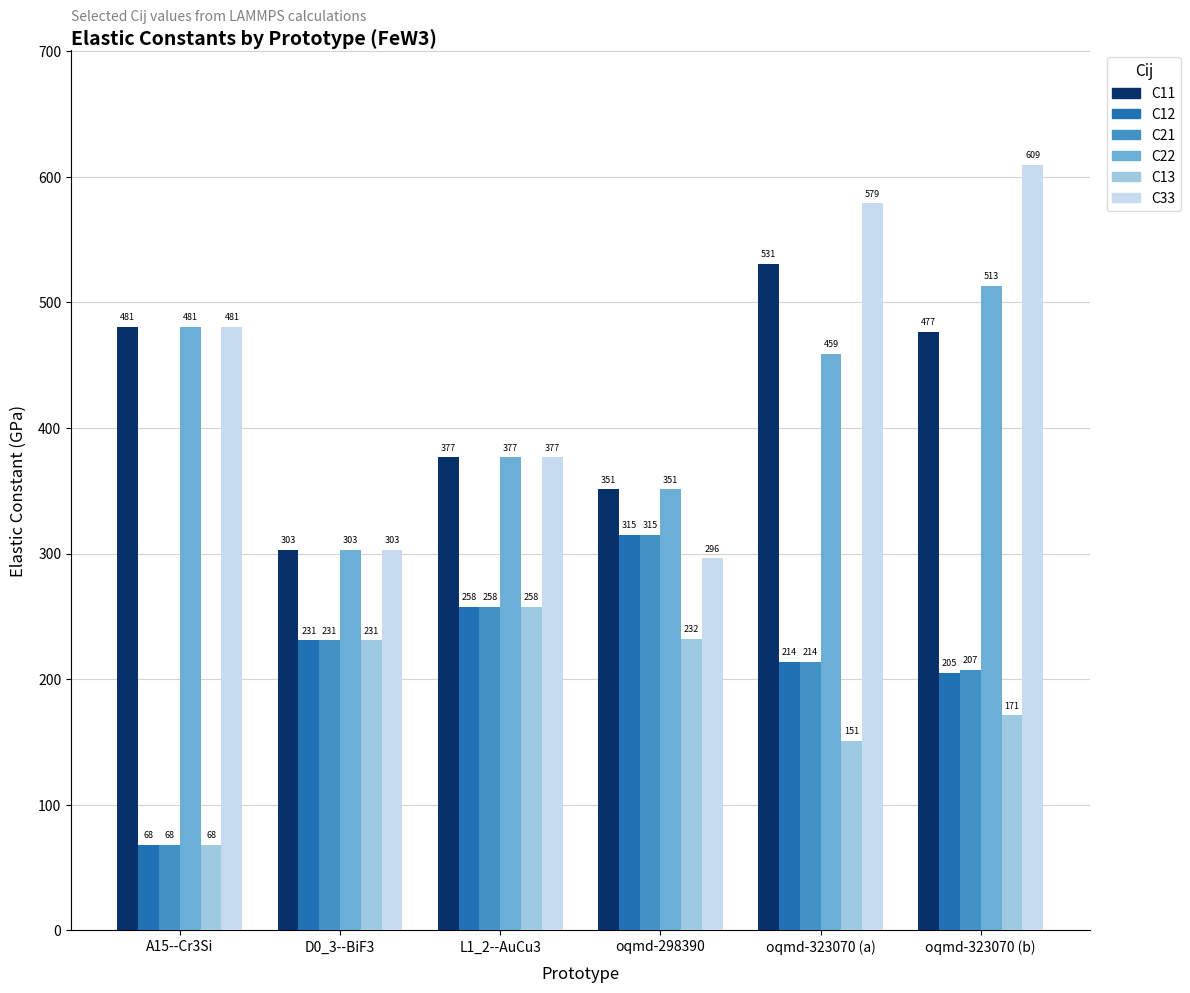

At which label does C21 reach its peak?

oqmd-298390